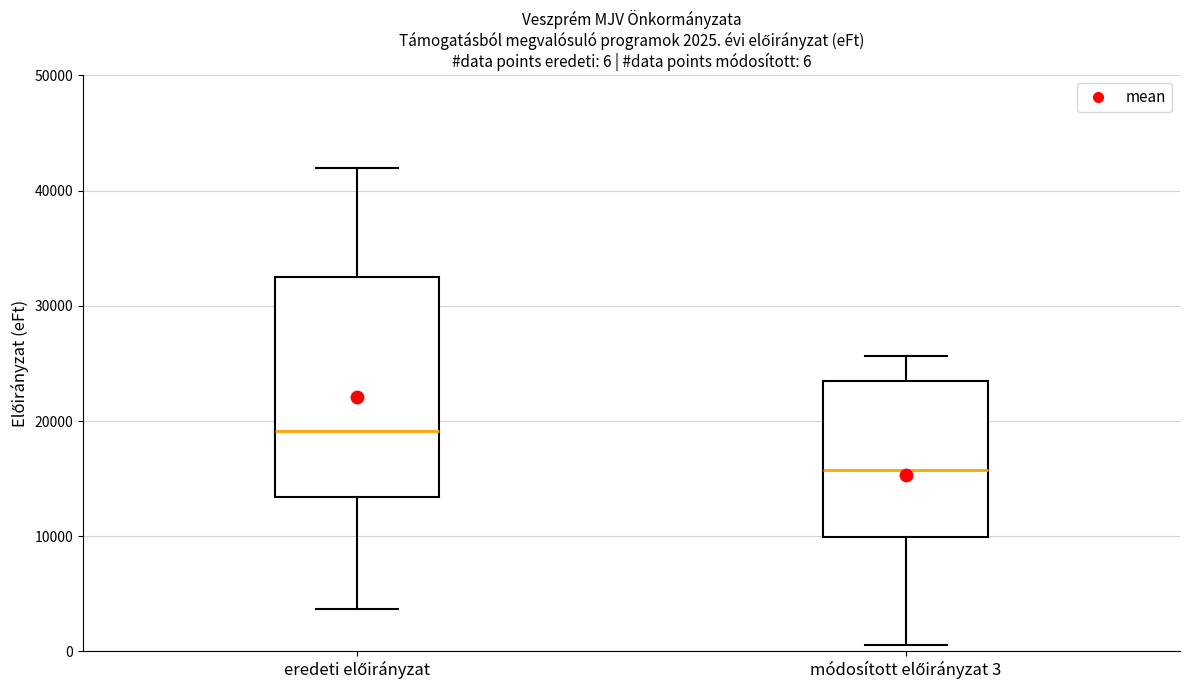

Which box is the tallest, from its lower edge to its upper edge?

eredeti előirányzat